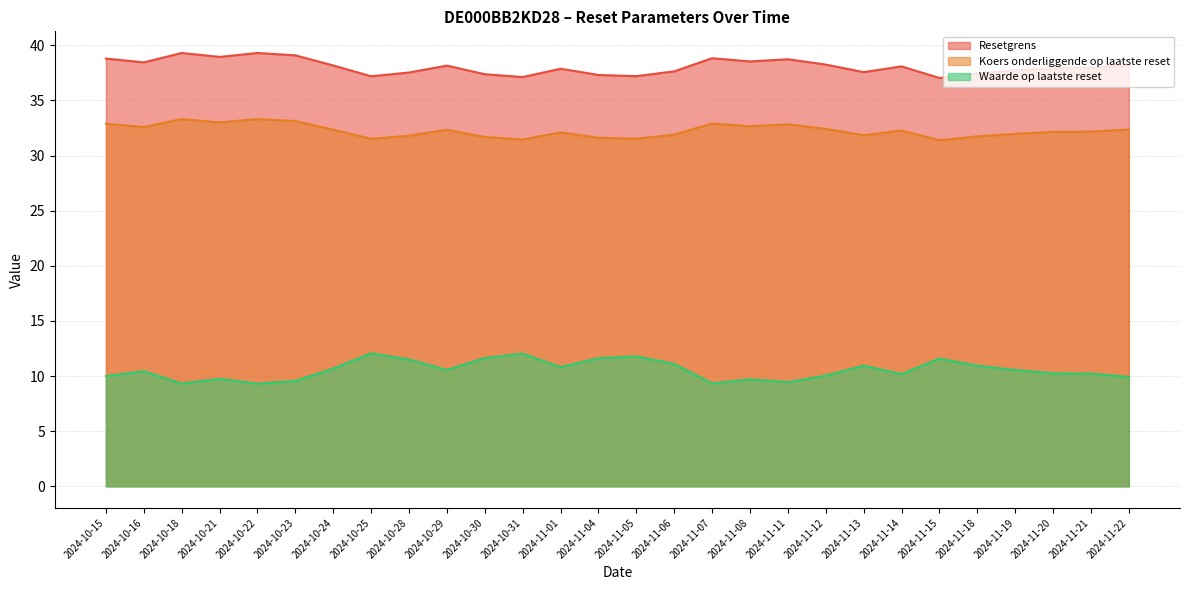

Where is Koers onderliggende op laatste reset nearest to the value 32?

2024-11-19